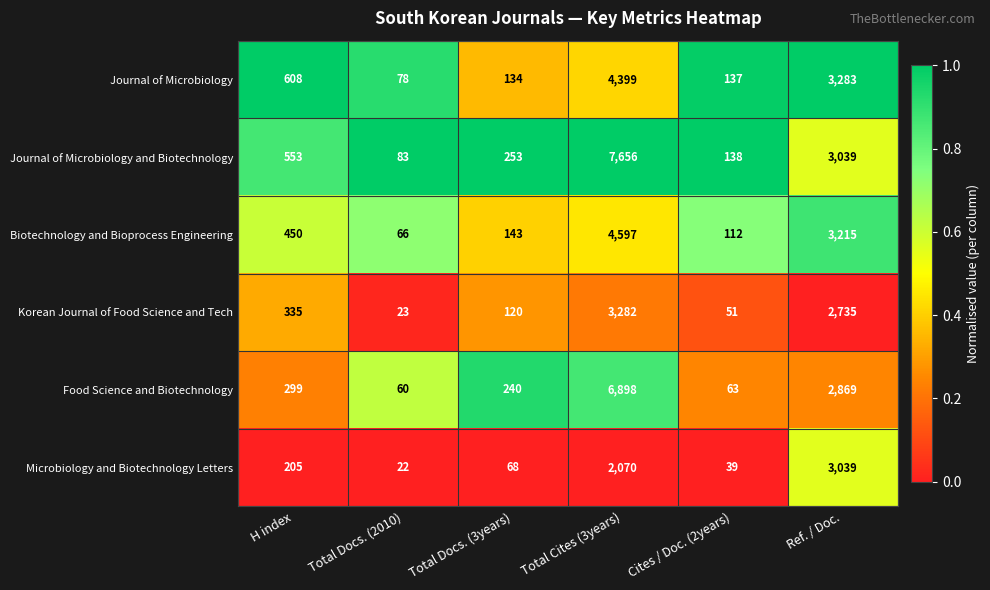

Which category has the highest value across all series?

Total Cites (3years)